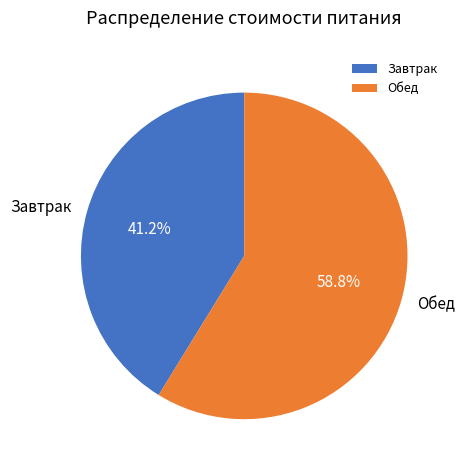

Rank the categories by value from lowest to highest.

Завтрак, Обед